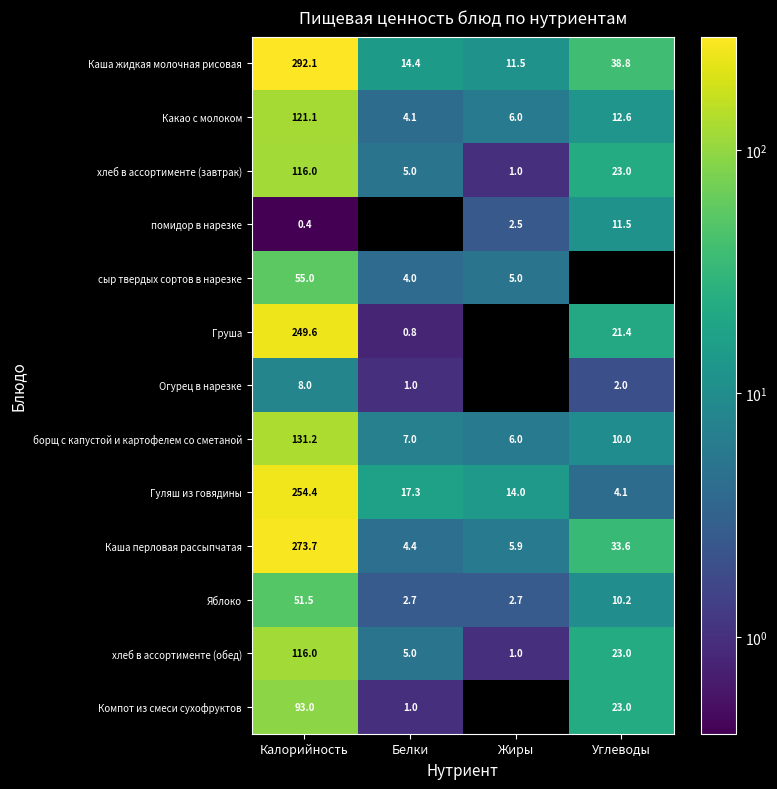

At which category is the sum across all series the highest?

Калорийность